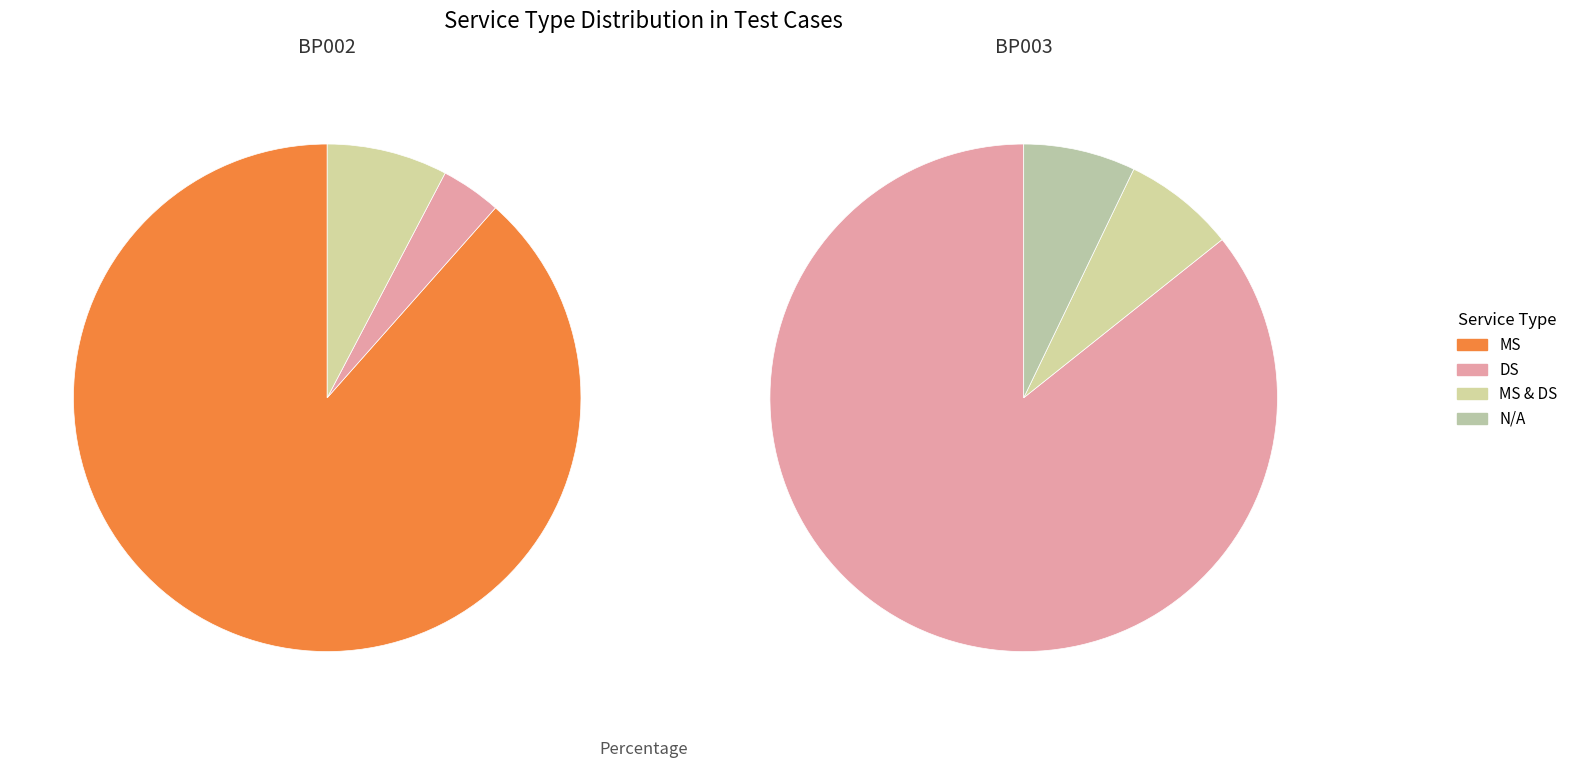

To the nearest percent, what is the average slice percentage?

25%